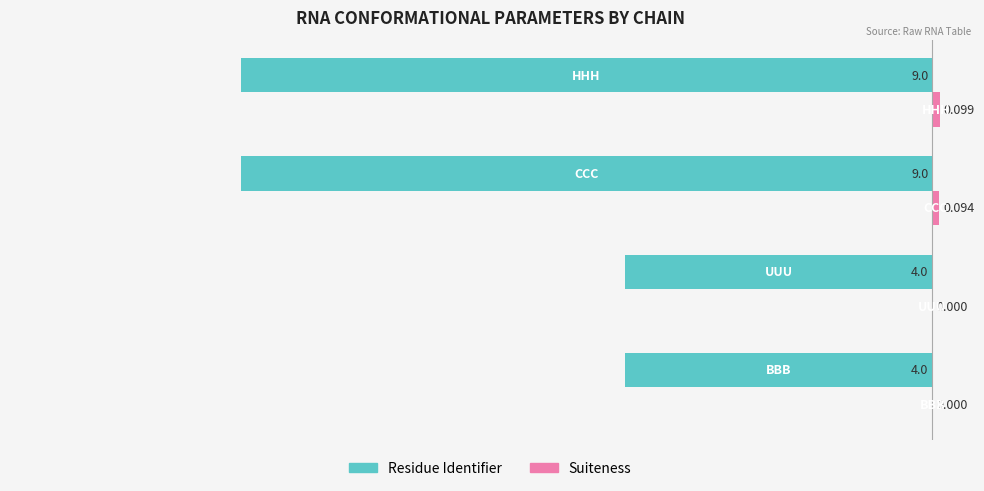

Which series has the largest range (max minus min)?

Residue Identifier